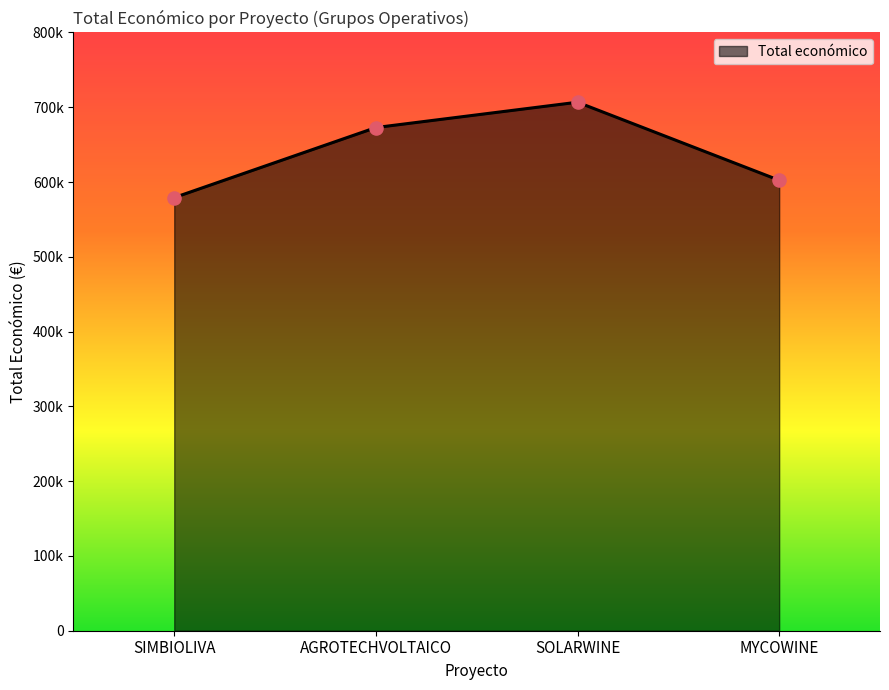

Which has a higher value, AGROTECHVOLTAICO or MYCOWINE?

AGROTECHVOLTAICO